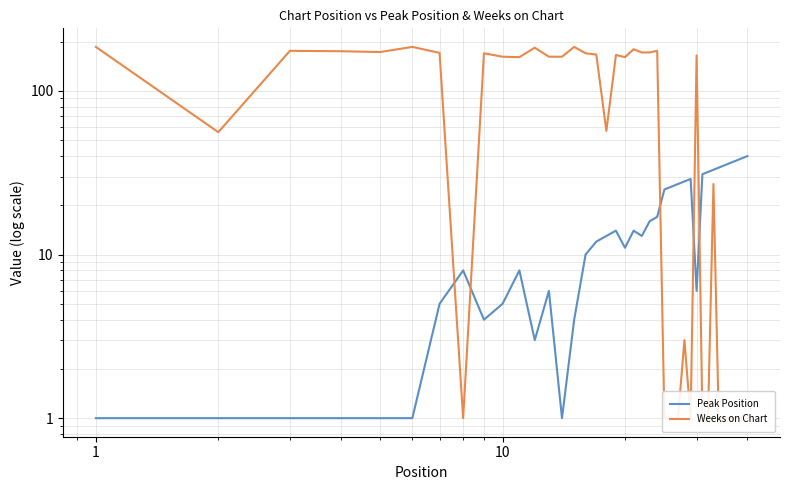

Is the value of Peak Position at 11 greater than the value of Weeks on Chart at 35?

Yes